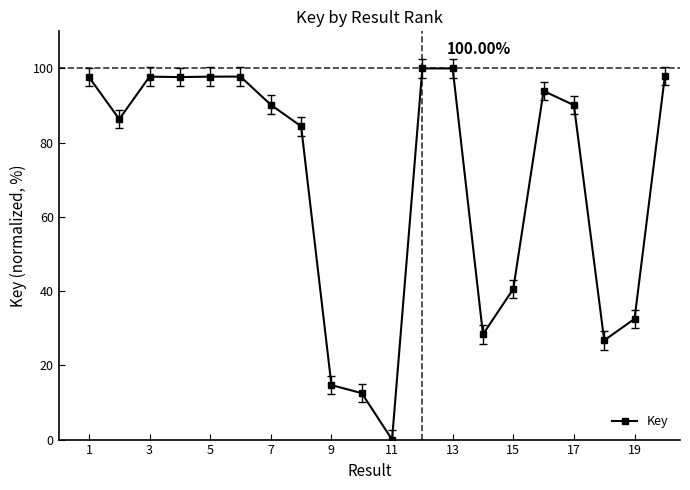

What is the value of the 20th point from the left?

97.9